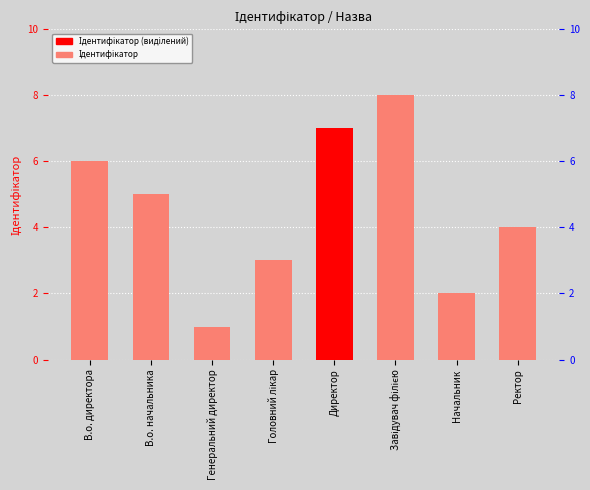

Are the bars grouped side by side (vs. stacked)?

No